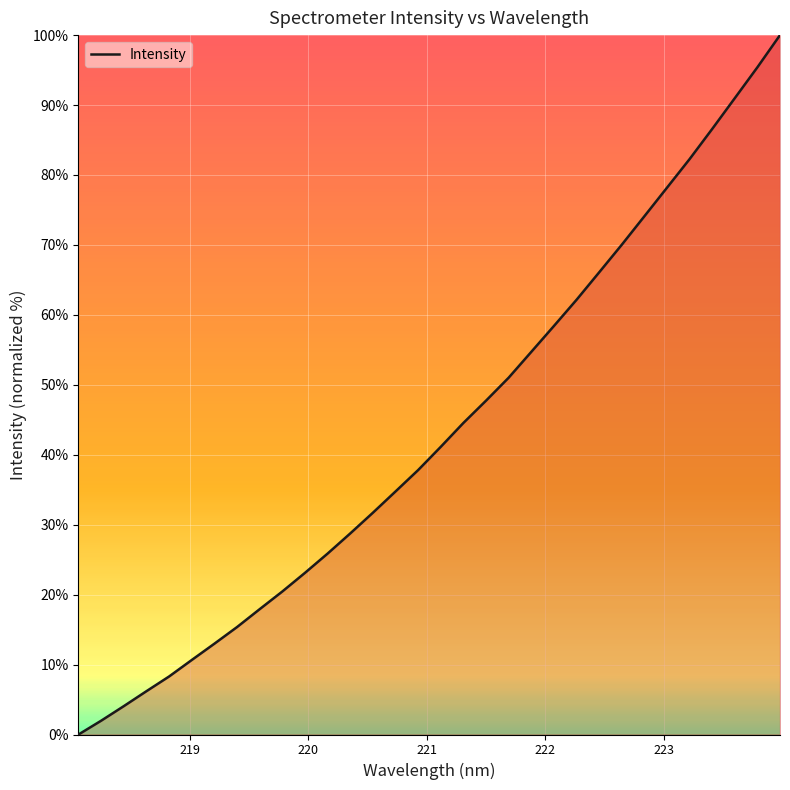

What is the greatest value displayed?

100.0